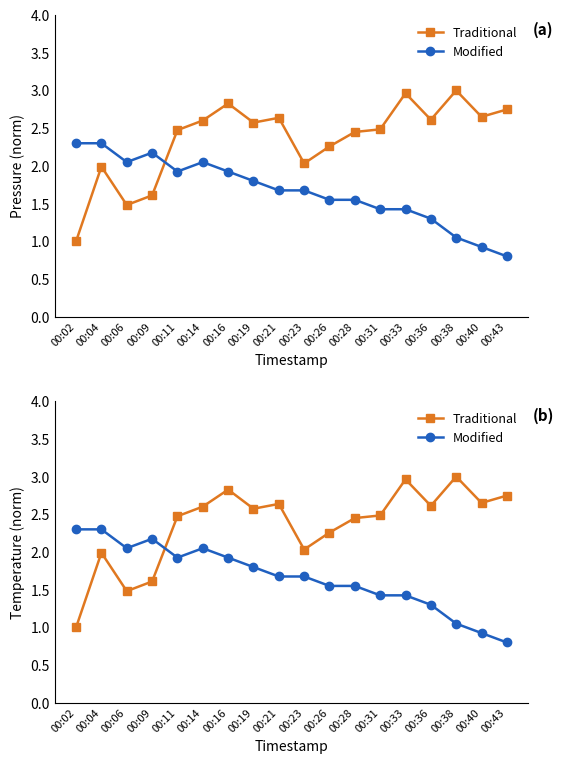

Where does the Traditional series first go above 2?

00:11